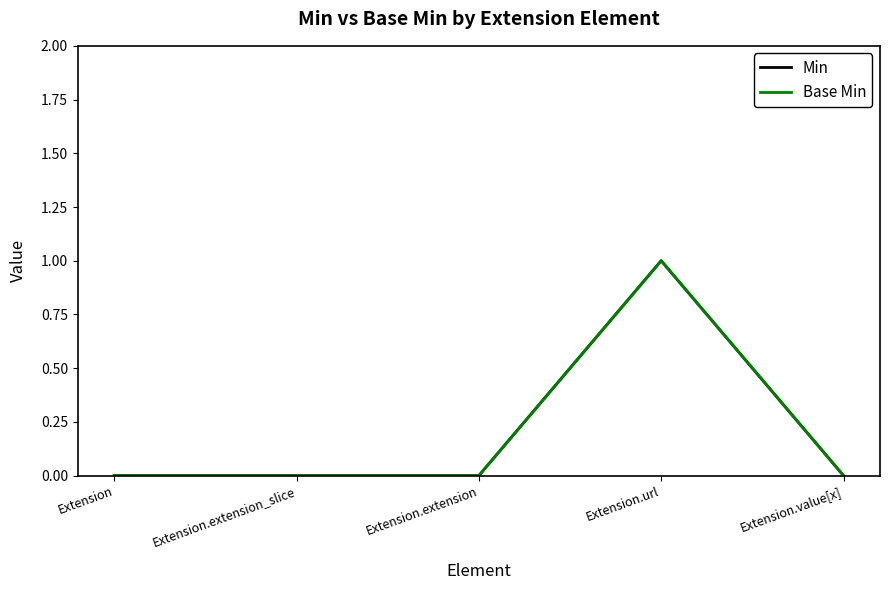

Rank the series at Extension.extension_slice from highest to lowest value.

Min, Base Min